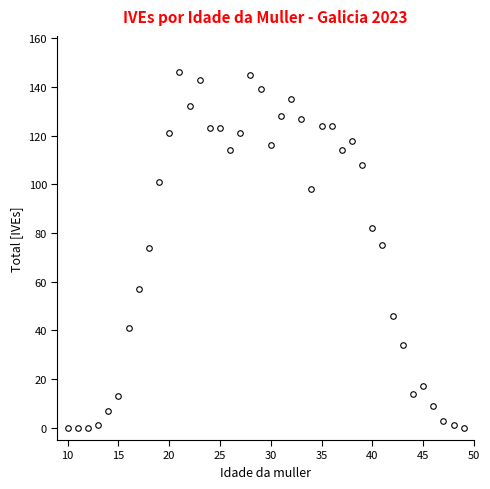

What is the maximum value shown in the chart?

146